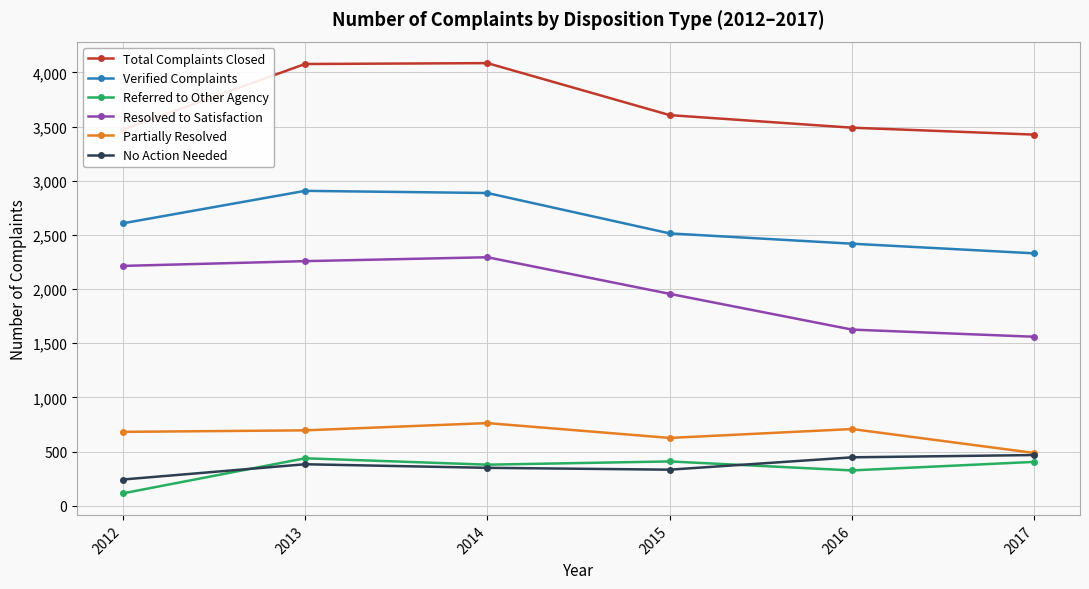

At which label is Total Complaints Closed closest to 3756?

2015